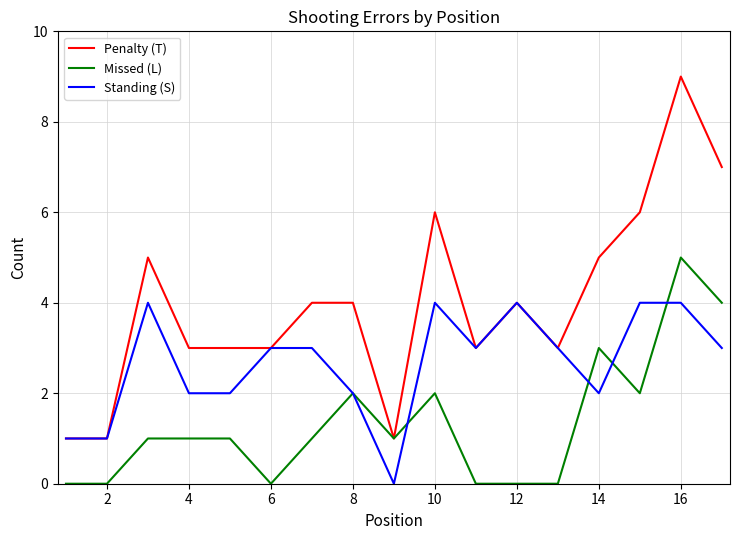

Rank the series by their average value, from highest to lowest.

Penalty (T), Standing (S), Missed (L)